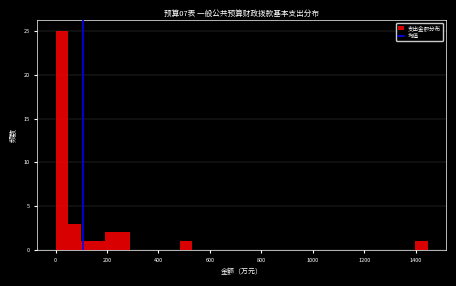

Read against the x-axis, roughly where is the centre of the tallest bar?

20